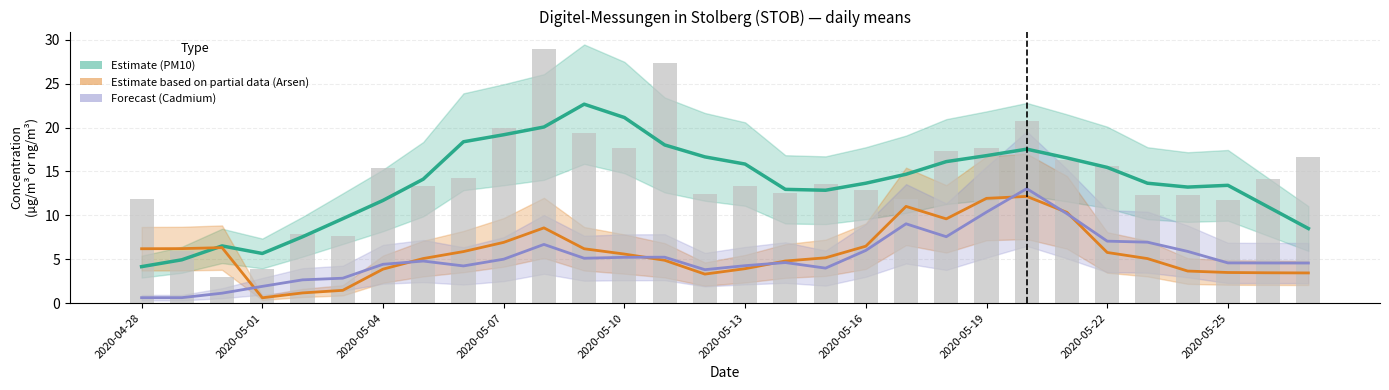

Does the chart contain any negative values?

No